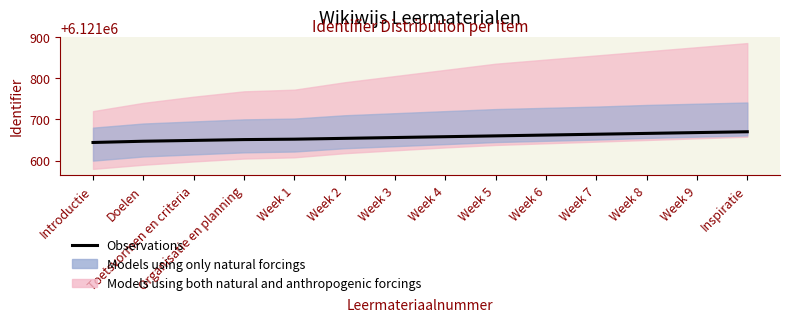

Is this an area chart (filled region under the line)?

No